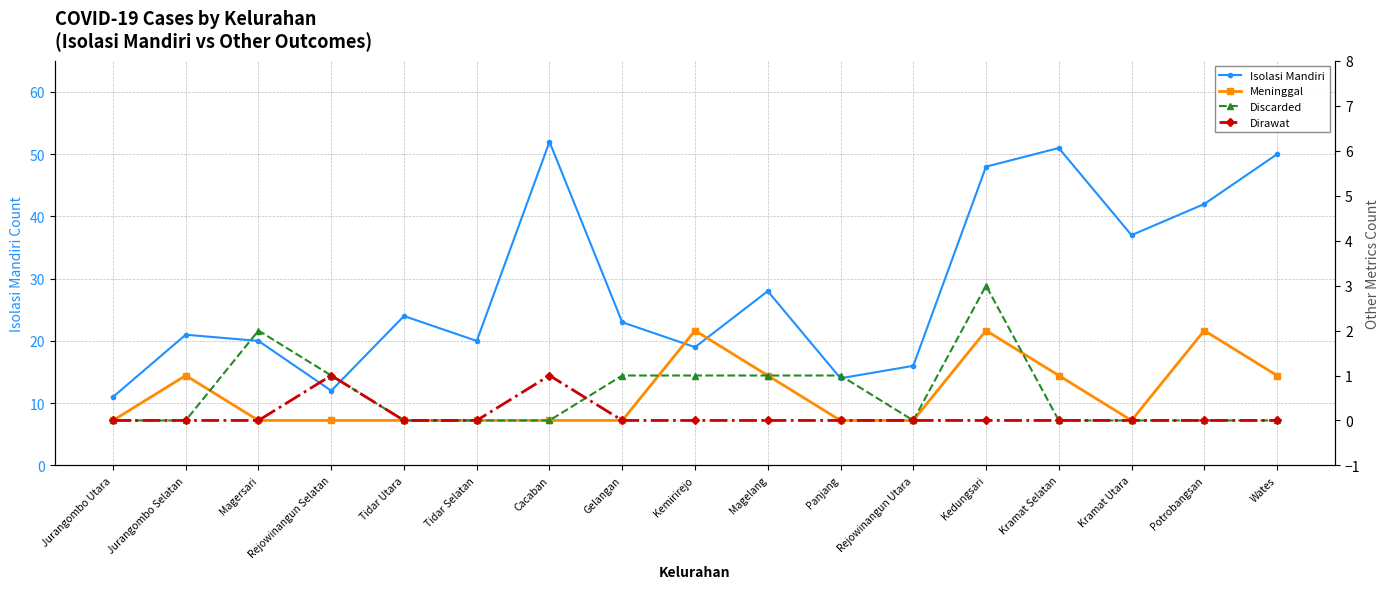

True or false: Dirawat has a value of -1 at Kedungsari.

False